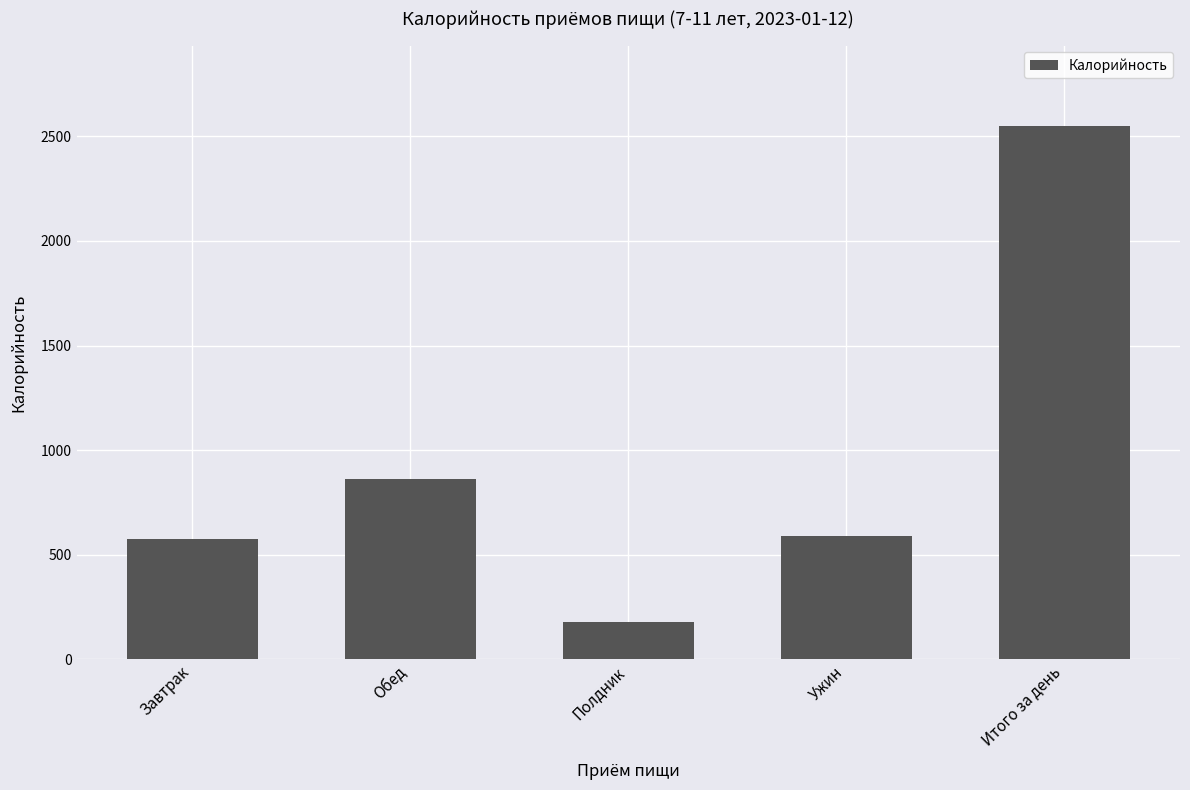

Which label corresponds to the largest value in the chart?

Итого за день